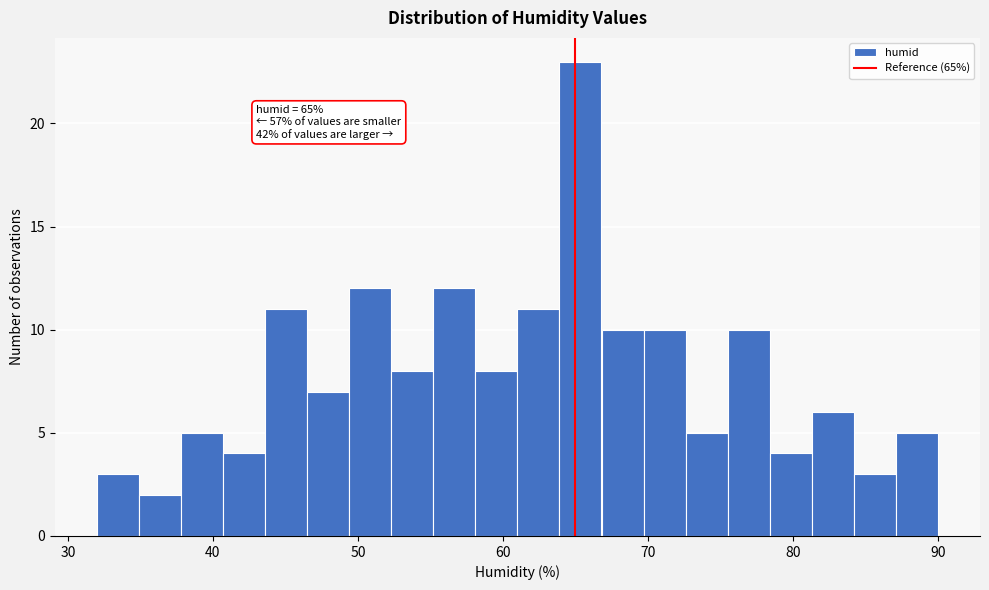

Around what value on the x-axis is the tallest bar? Give the approximate position of its centre, as read against the axis.

65